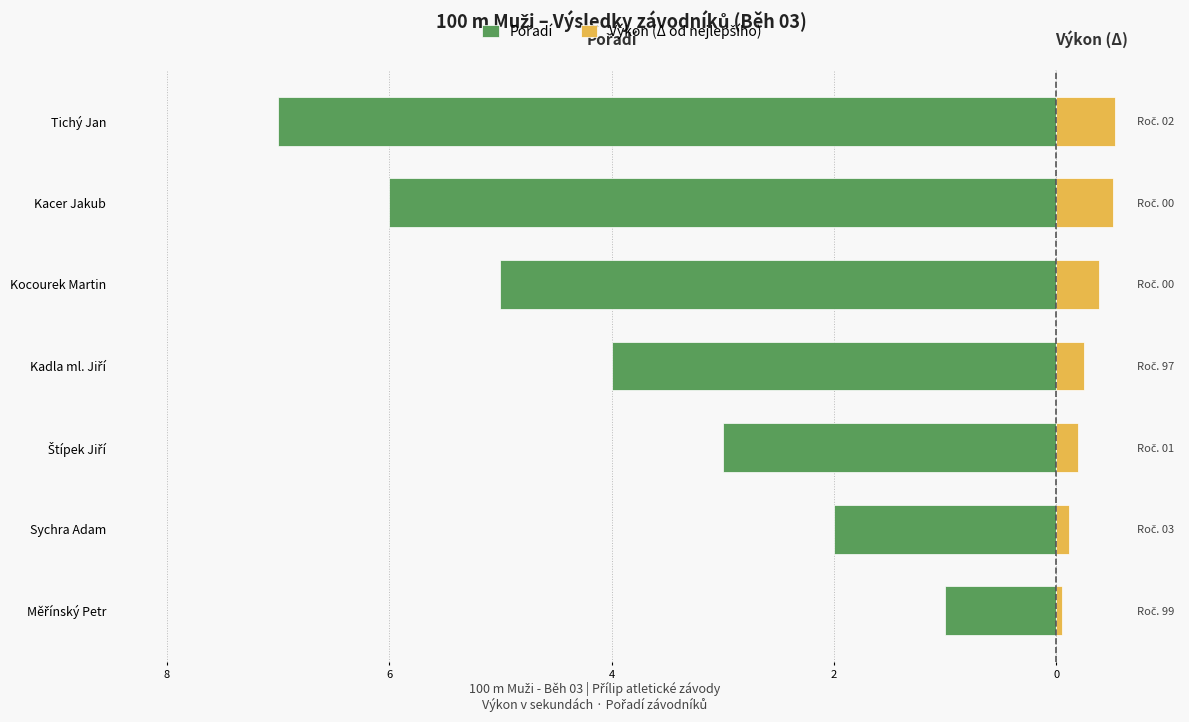

How many Pořadí values are between -6 and -2?

5